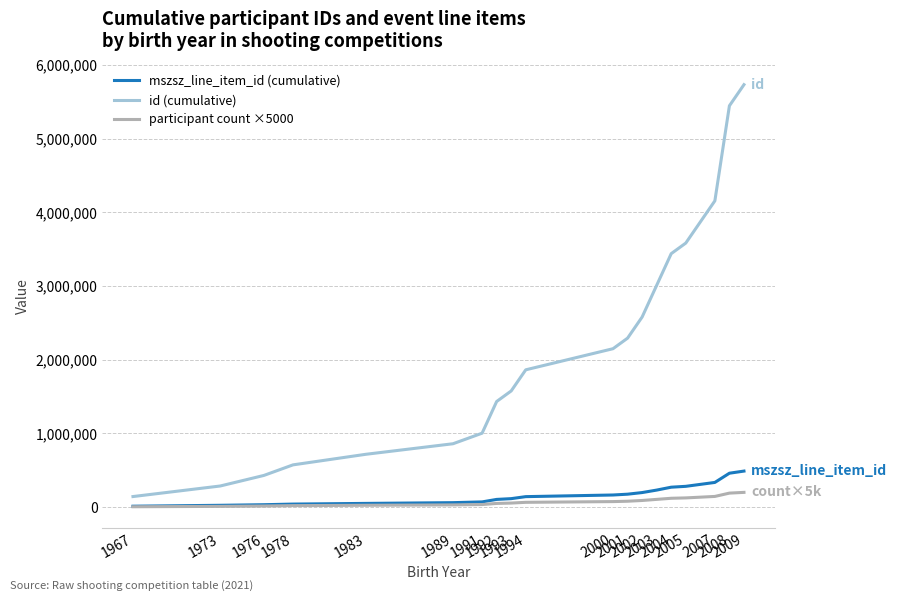

How many lines are shown in the chart?

3